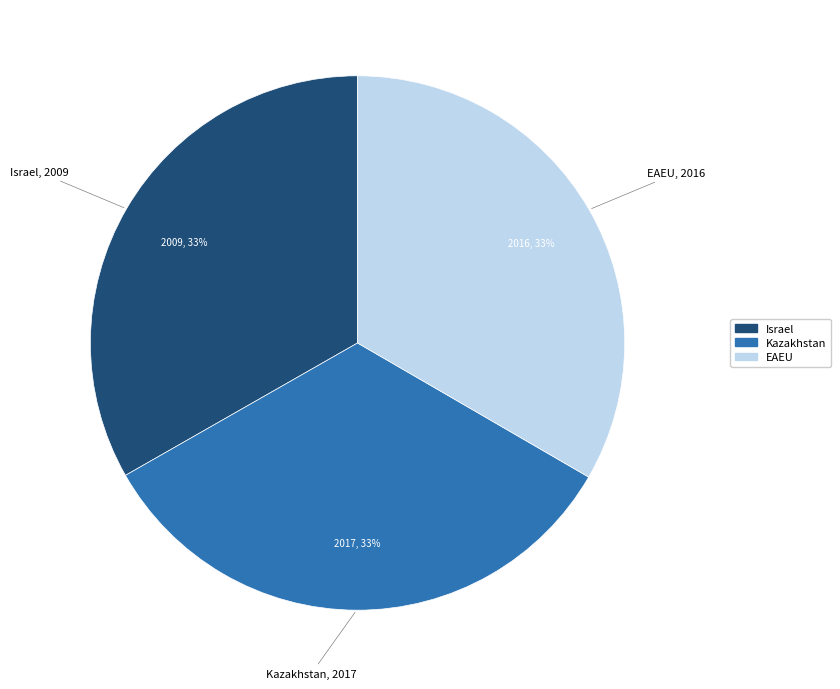

What is the ratio of the value at Israel to the value at EAEU?

1.0